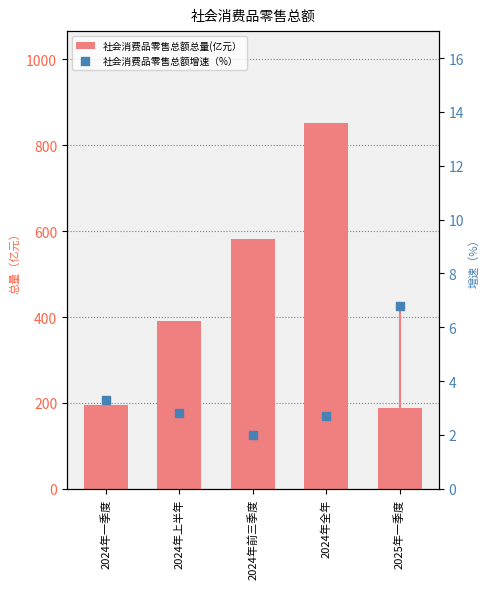

What is the total value across all series at 2024年一季度?

197.9